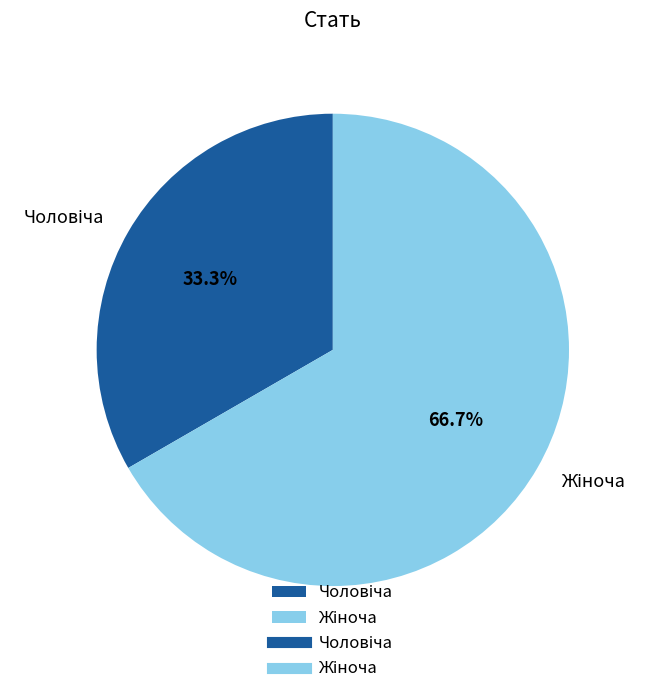

Is there a majority slice in this chart?

Yes